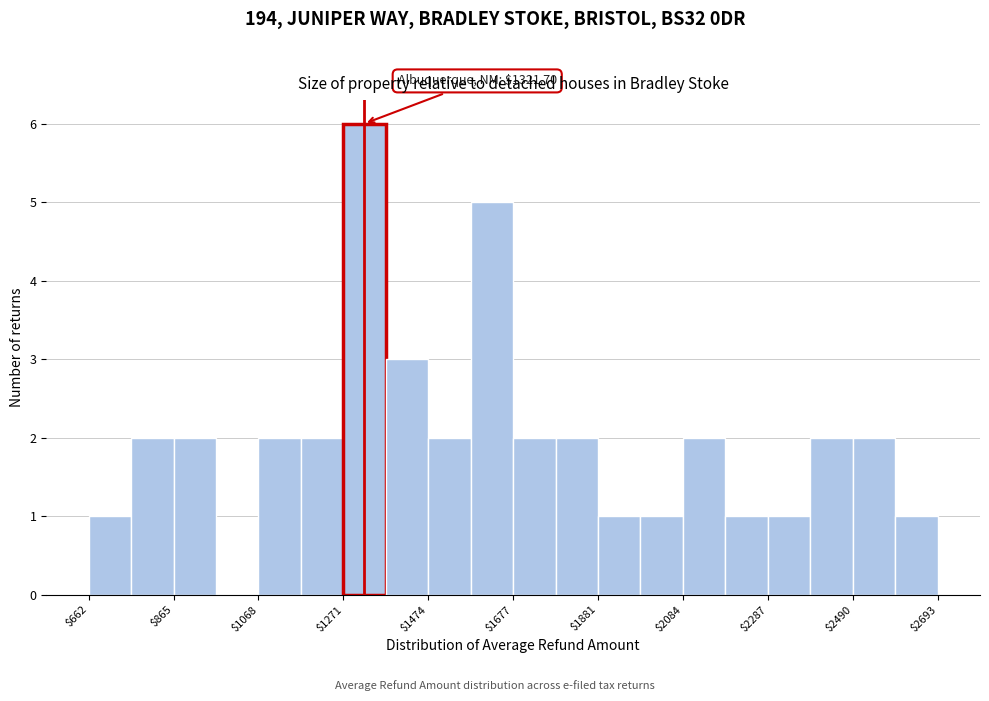

Read against the x-axis, roughly where is the centre of the tallest bar?

1300